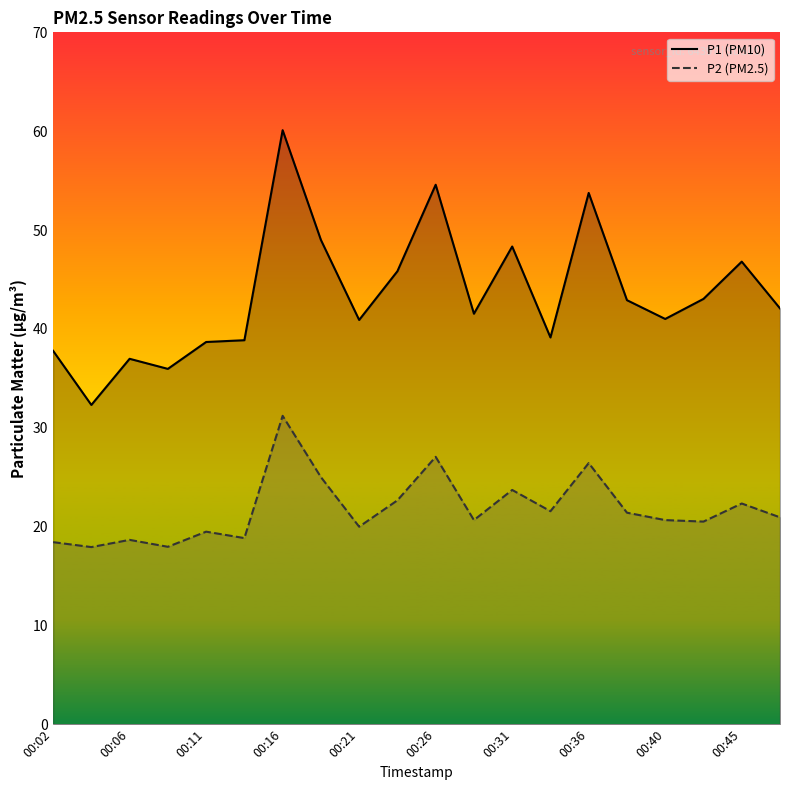

At which category does P2 (PM2.5) reach its first local peak?

00:06